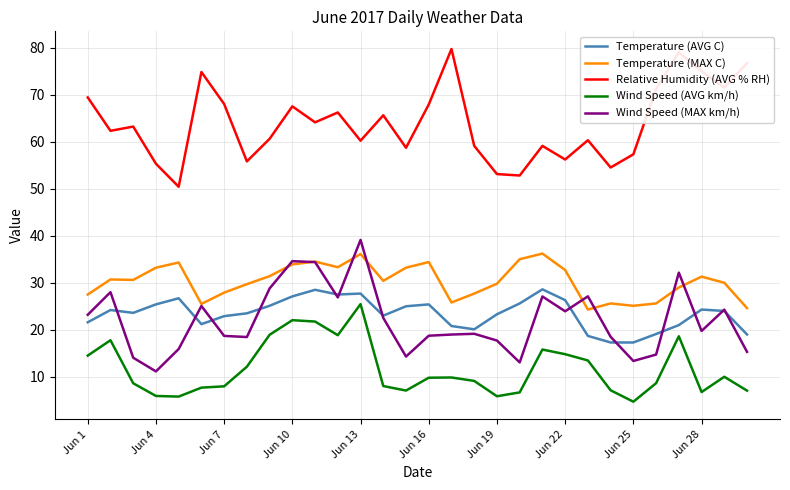

True or false: Wind Speed (MAX km/h) and Relative Humidity (AVG % RH) cross at least once.

False